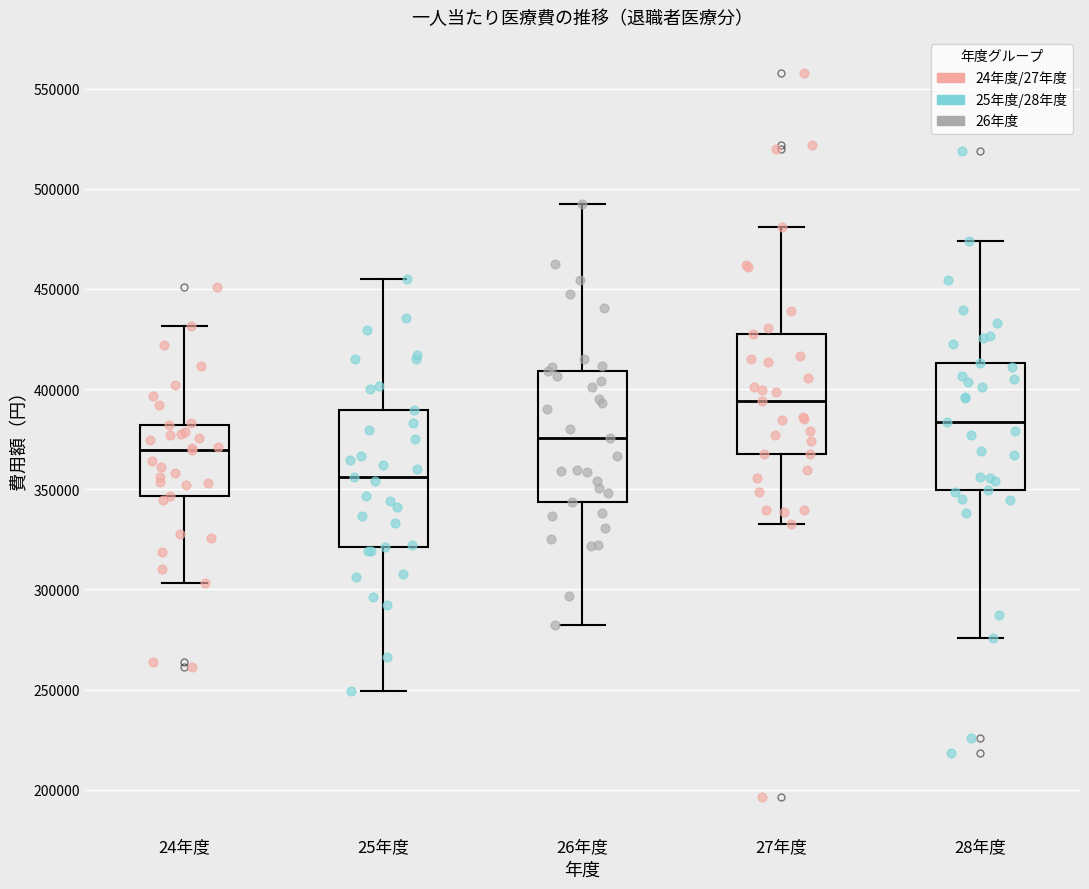

Where does the median line of the box for 27年度 sit on the y-axis? The values are not printed on the chart, so give them approximately, as read against the axis.

395000